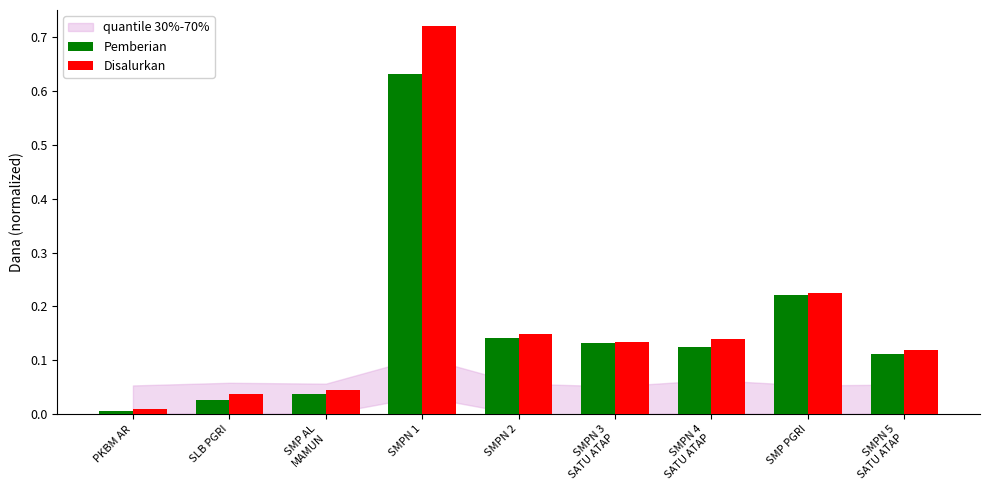

Rank the series by their maximum value, from highest to lowest.

Disalurkan, Pemberian